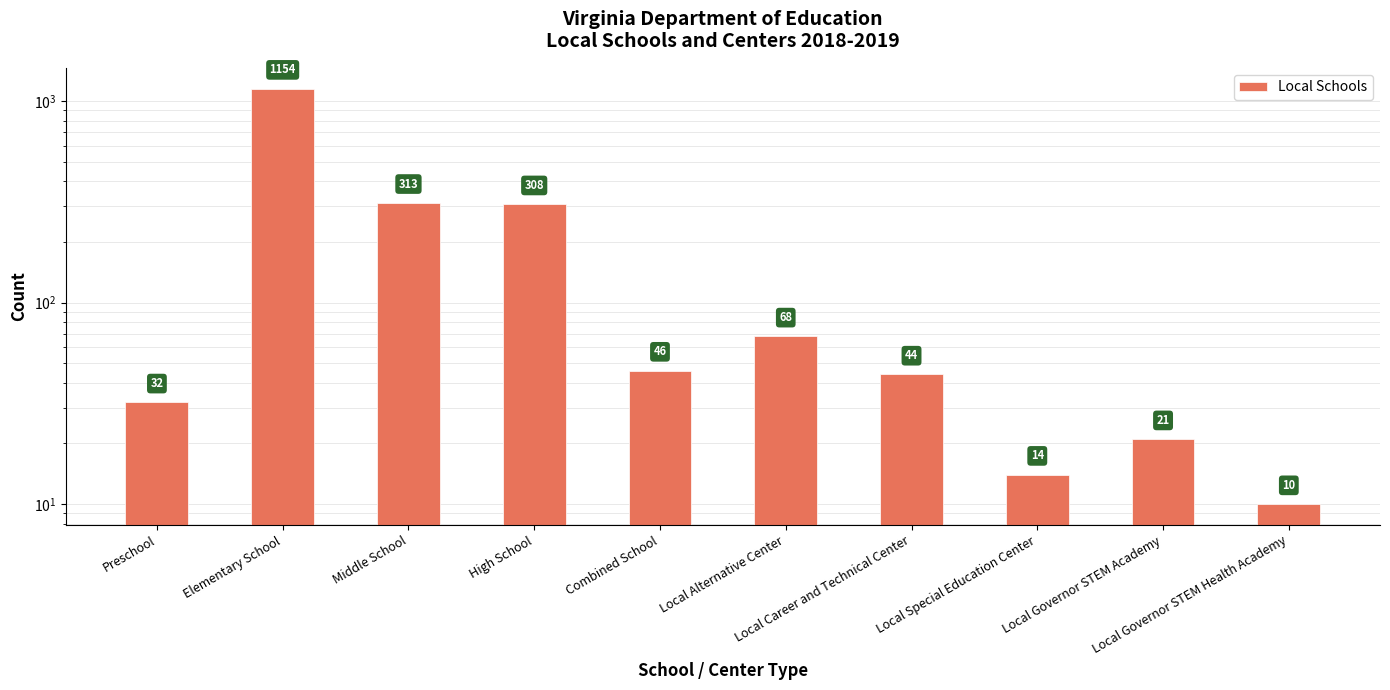

Reading right to left, list all the values displayed in this chart.

10	21	14	44	68	46	308	313	1154	32